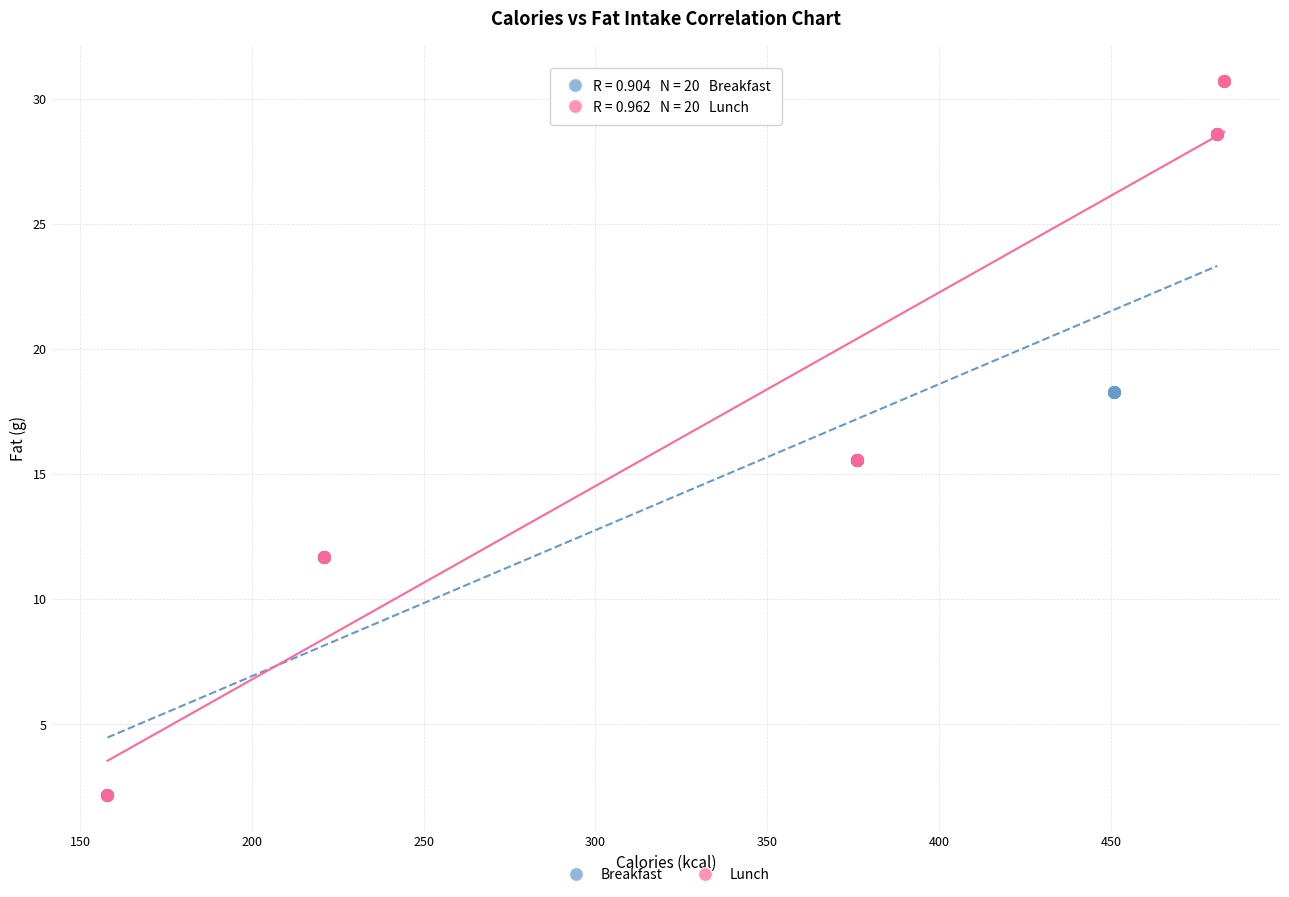

Which series has the largest Y range (max minus min)?

Lunch